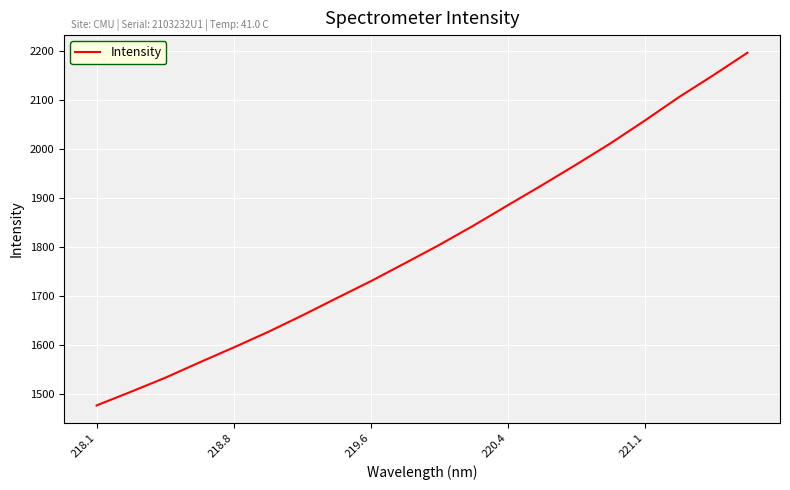

True or false: the data has more than 2 interior local peaks.

False